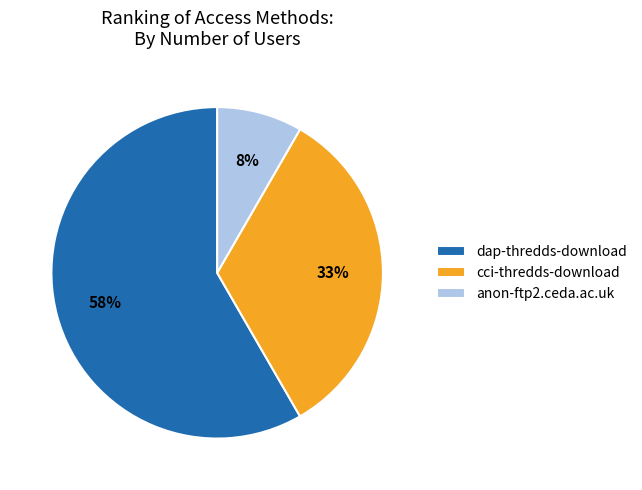

Which slice represents more than half of the pie?

dap-thredds-download